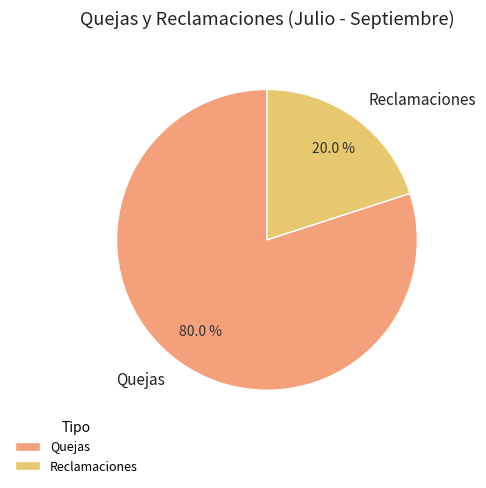

Which category has the smallest portion of the pie?

Reclamaciones